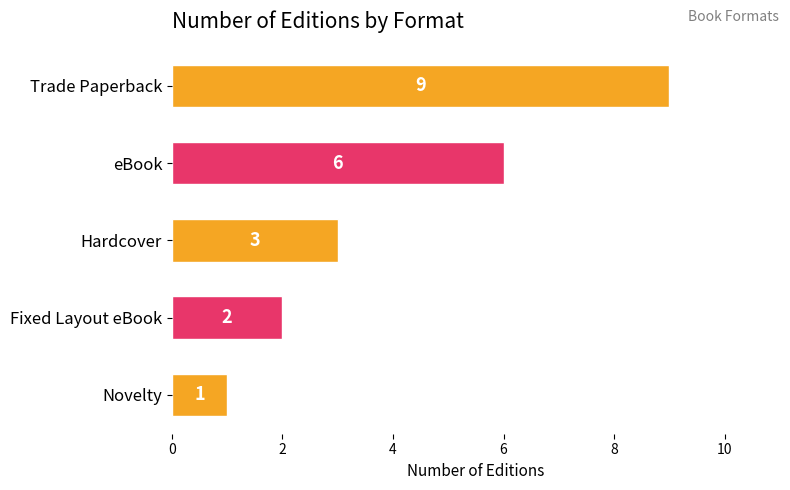

How many bars are there in total?

5